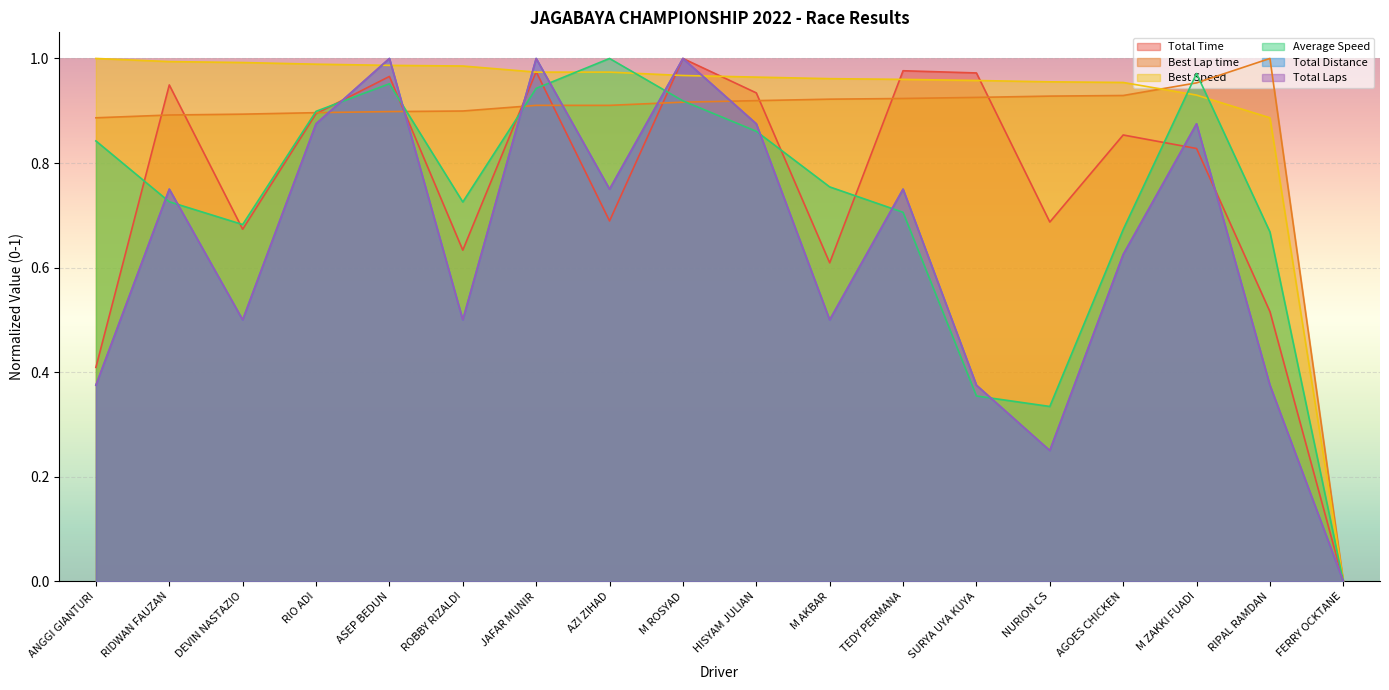

What is the total value across all series at TEDY PERMANA?

5.1